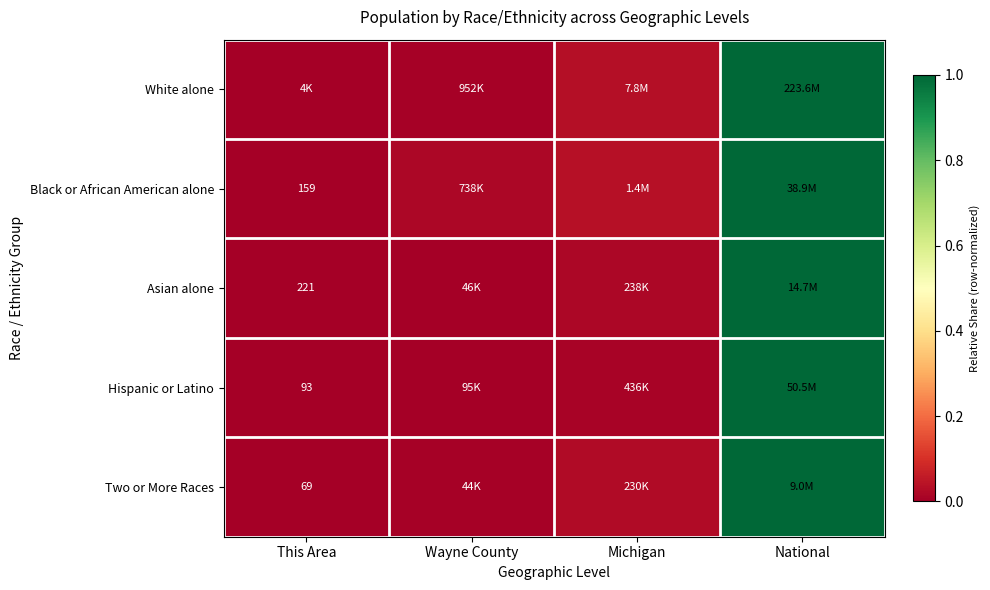

What is the maximum value shown in the chart?

1.0